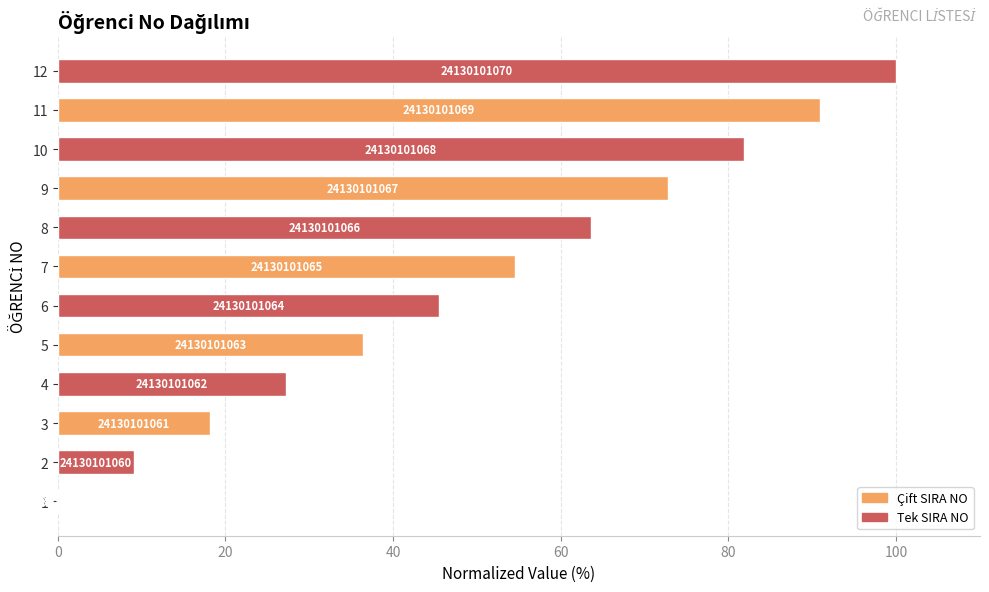

What is the sum of all values?

600.0